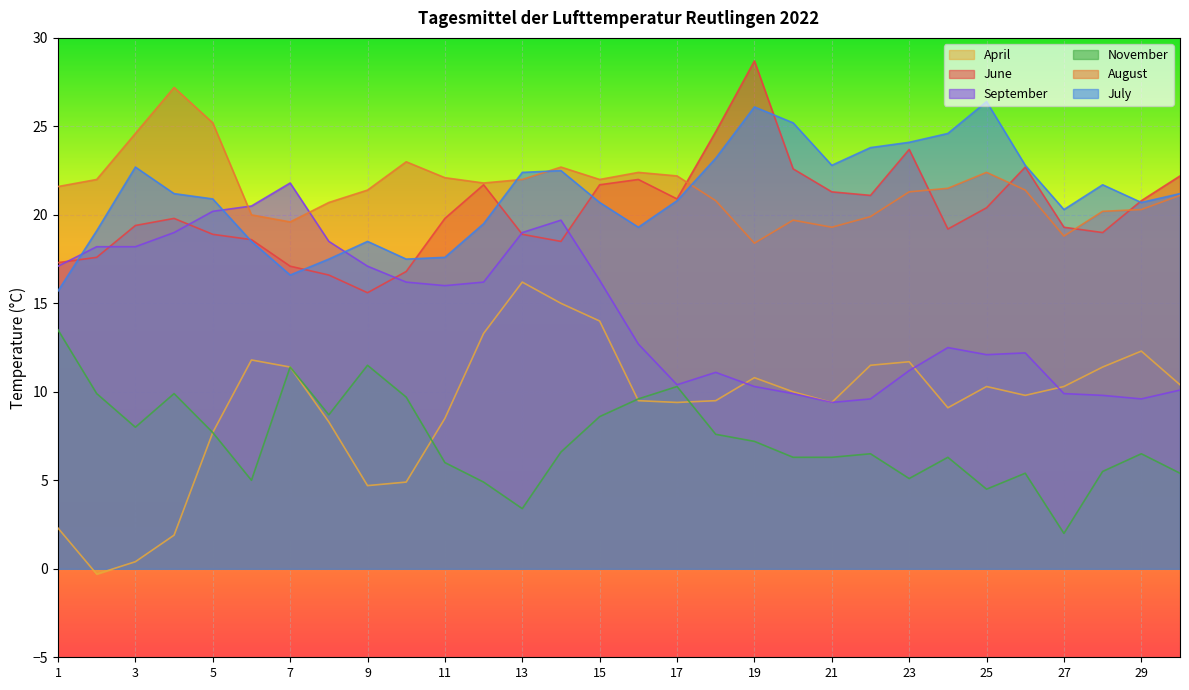

What is the sum of all August values?

645.6